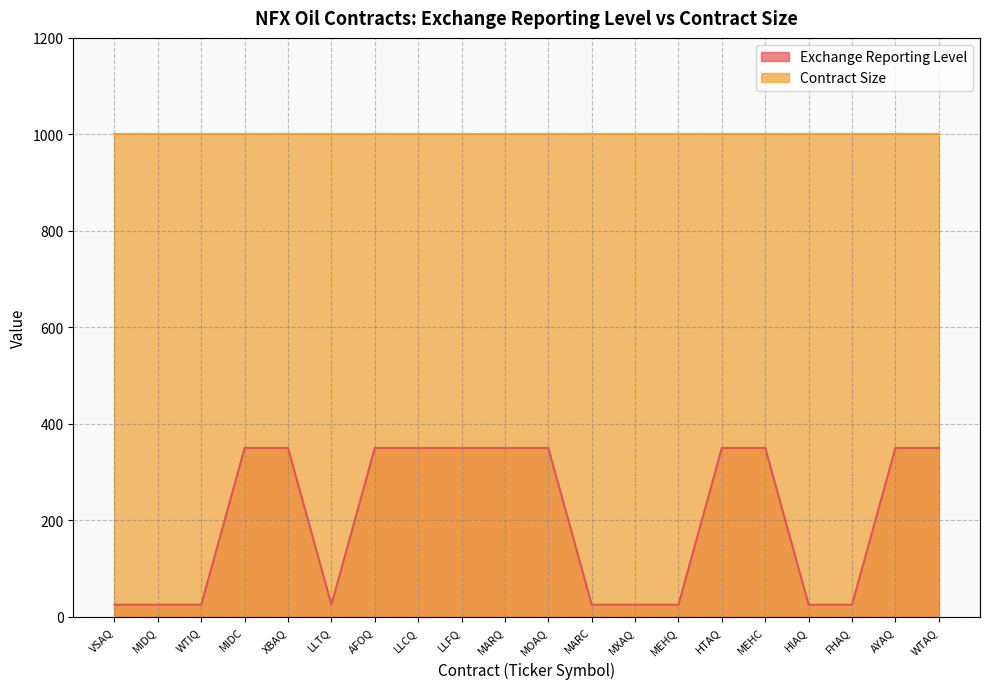

What is the value of the 3rd point from the left?

25